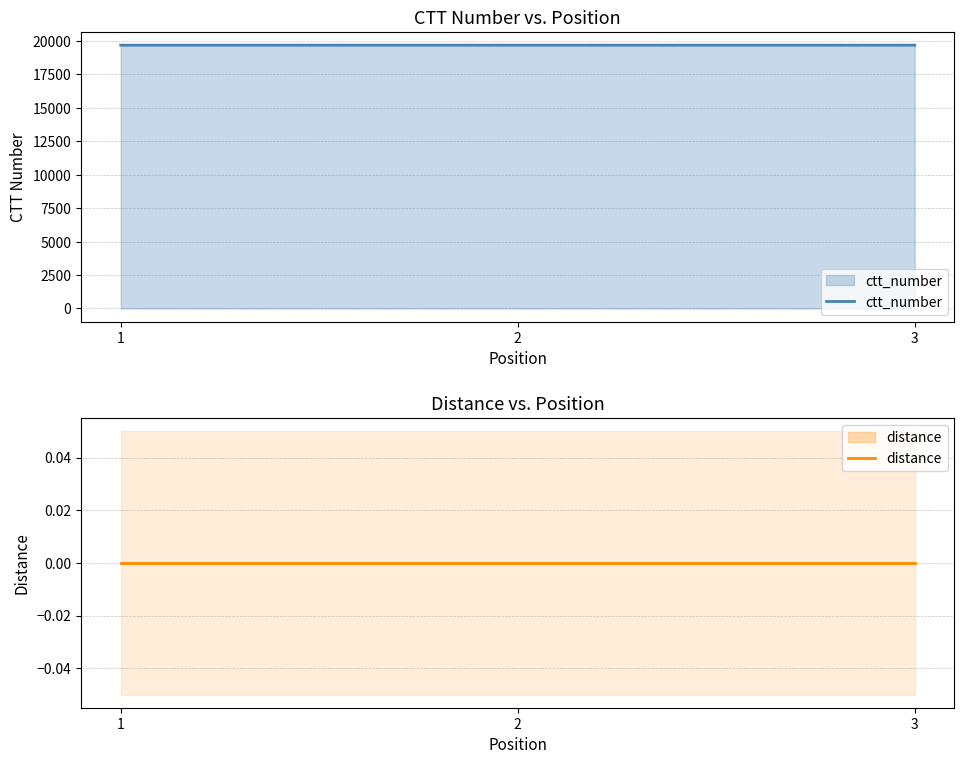

At how many categories does at least one series exceed 19214?

3